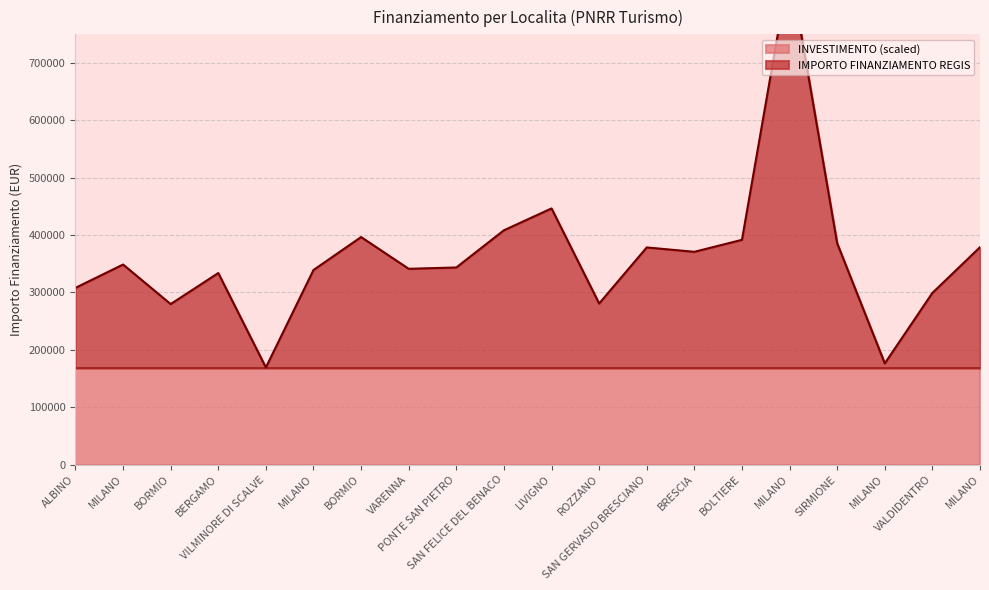

What is the sum of all values?

7244771.6